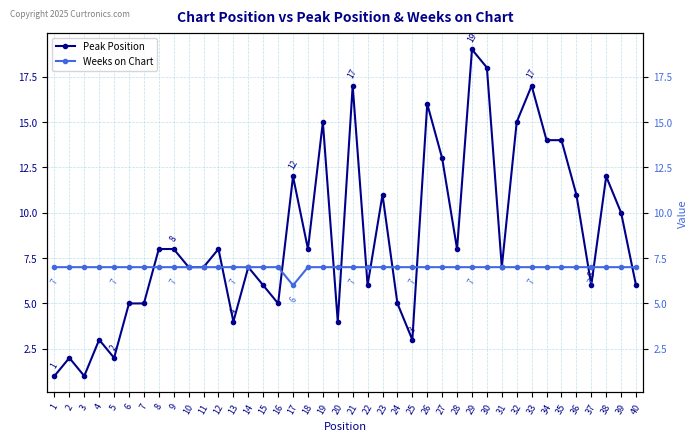

Which category has the highest value in the Weeks on Chart series?

1